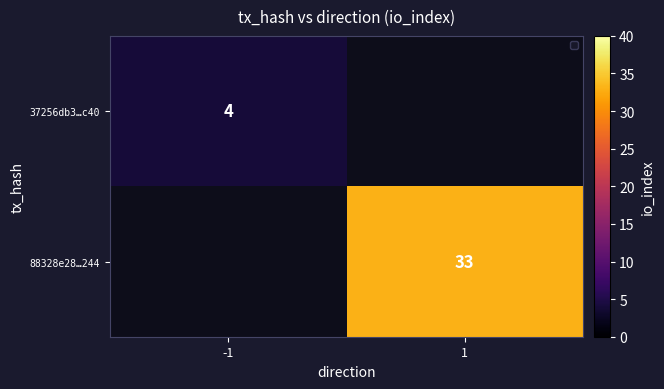

True or false: 88328e28…244 has a value of 58 at 1.

False